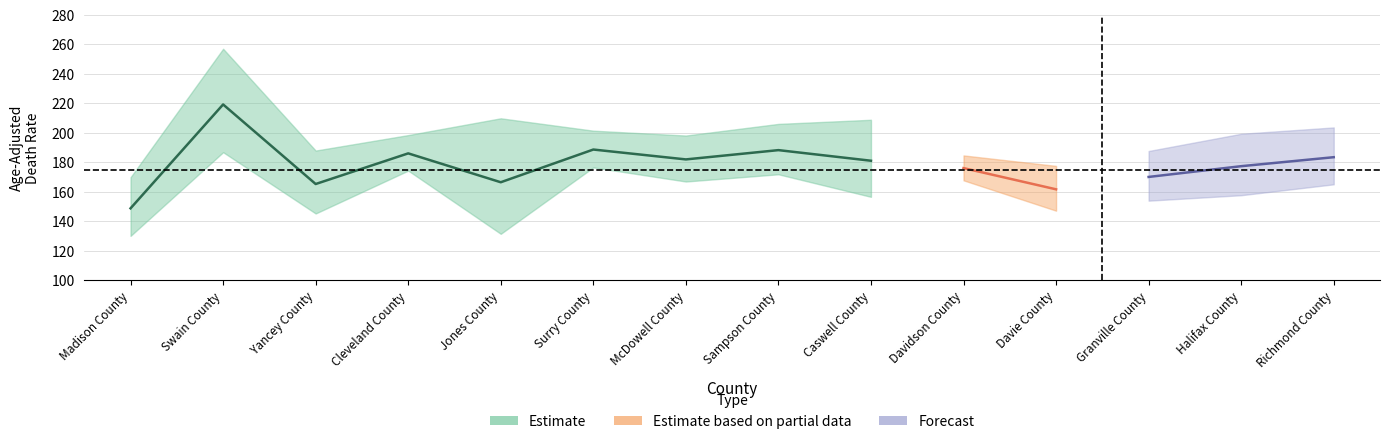

The Upper CI series shows 60.6 at Cleveland County. True or false?

False